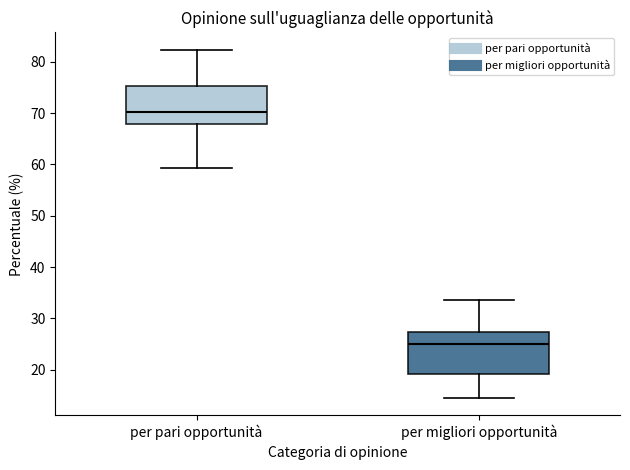

Where does the lower whisker of the box for per migliori opportunità end on the y-axis? The values are not printed on the chart, so give them approximately, as read against the axis.

15